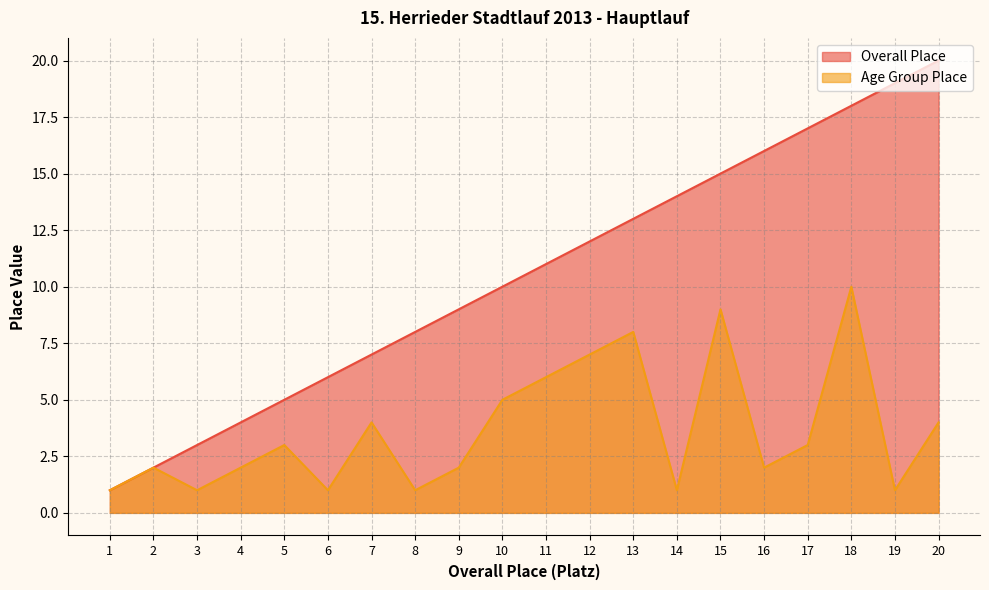

List the series in order of their peak value, lowest first.

Age Group Place, Overall Place